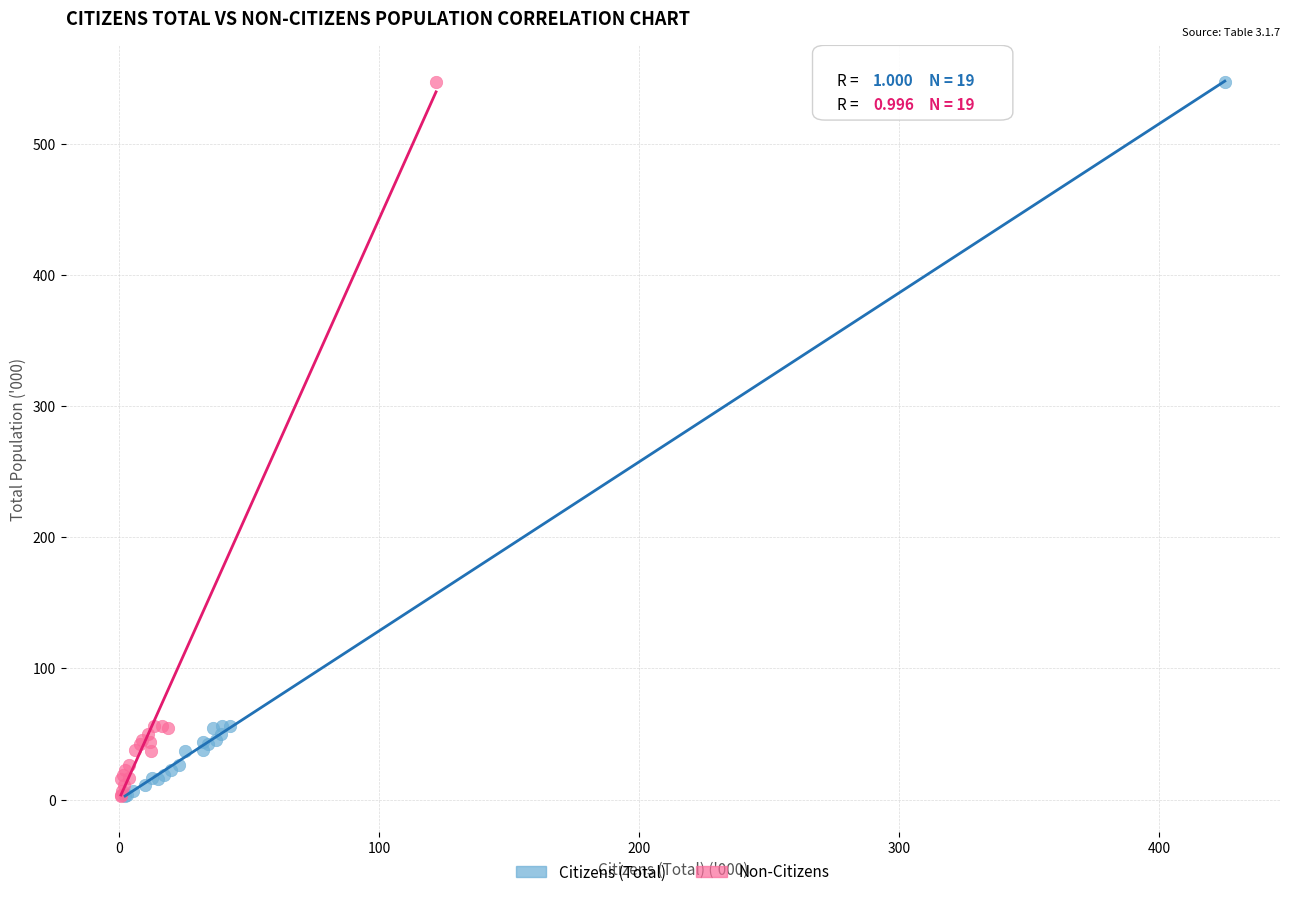

What are all the series names shown in the legend?

Citizens (Total), Non-Citizens